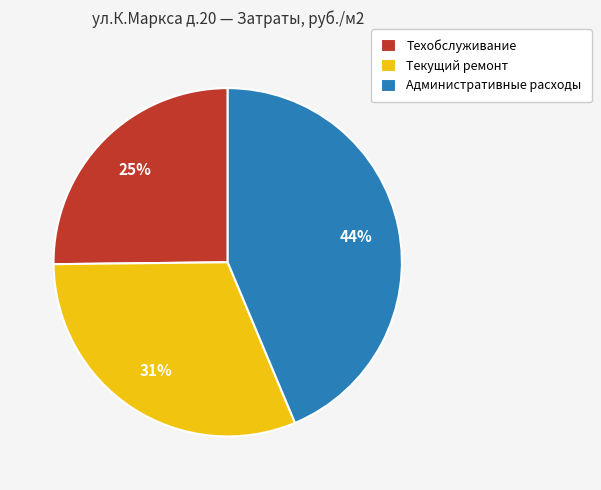

Do Техобслуживание and Административные расходы together represent more than half of the pie?

Yes